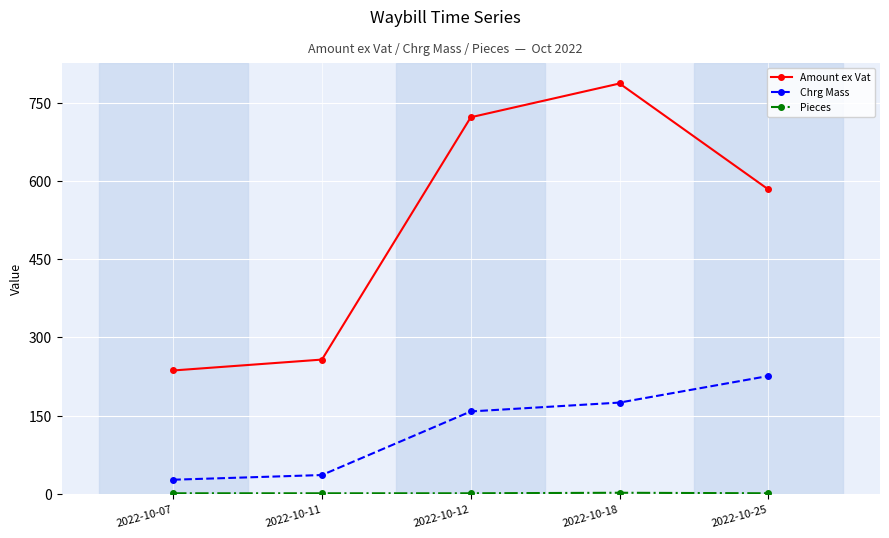

Which series has the widest spread of values?

Amount ex Vat